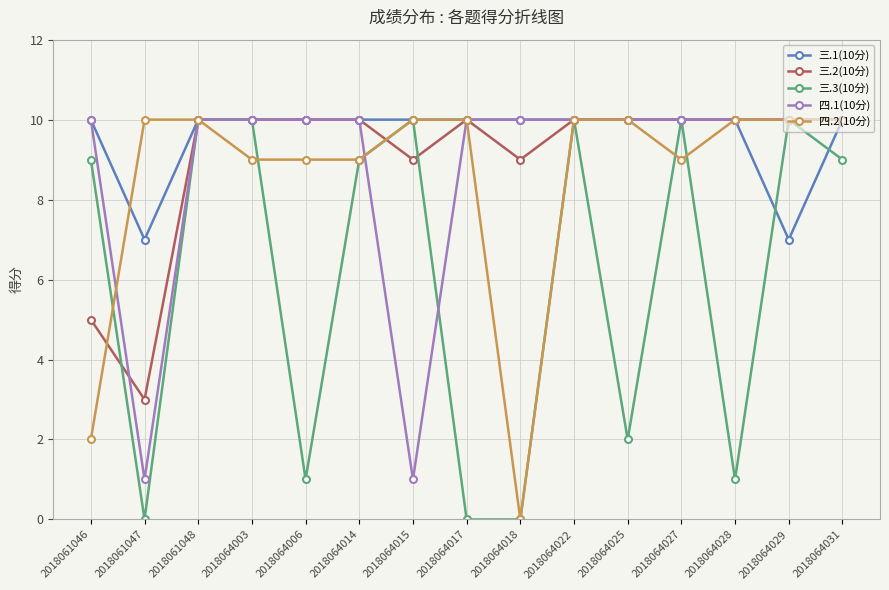

At how many categories does at least one series exceed 4?

15